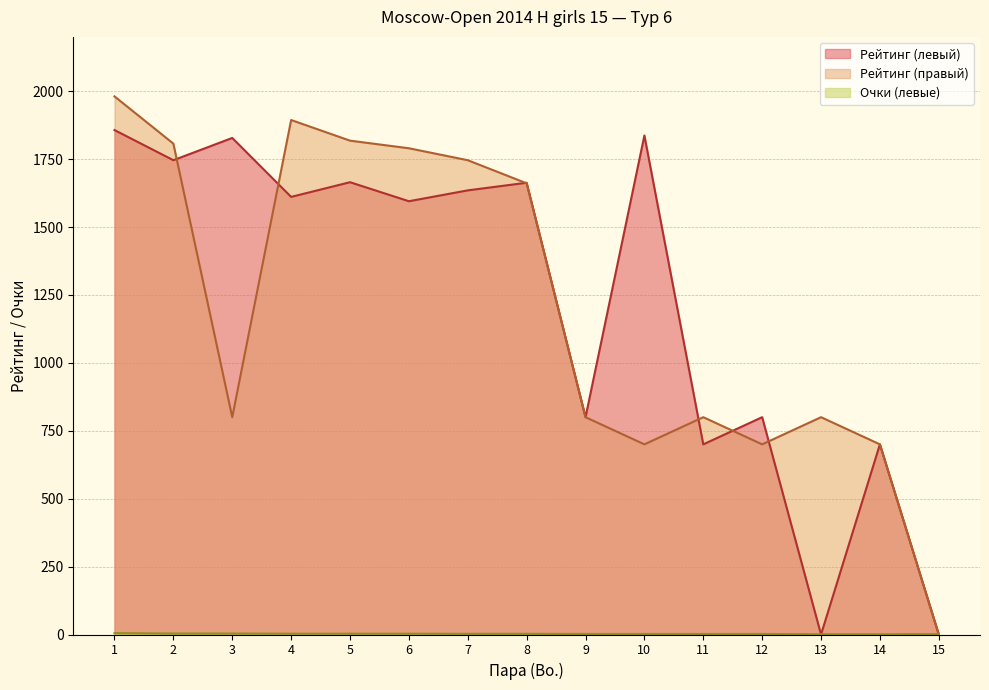

Count the number of categories in the chart.

15